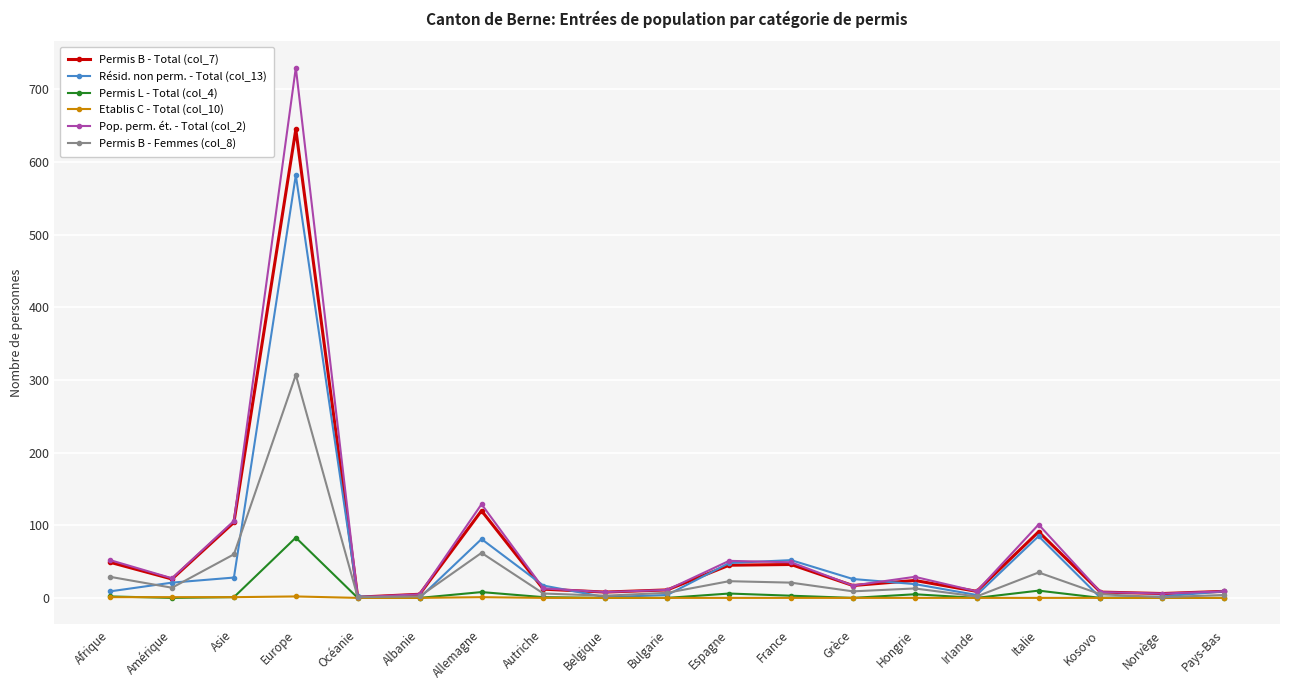

How many series are shown in this chart?

6